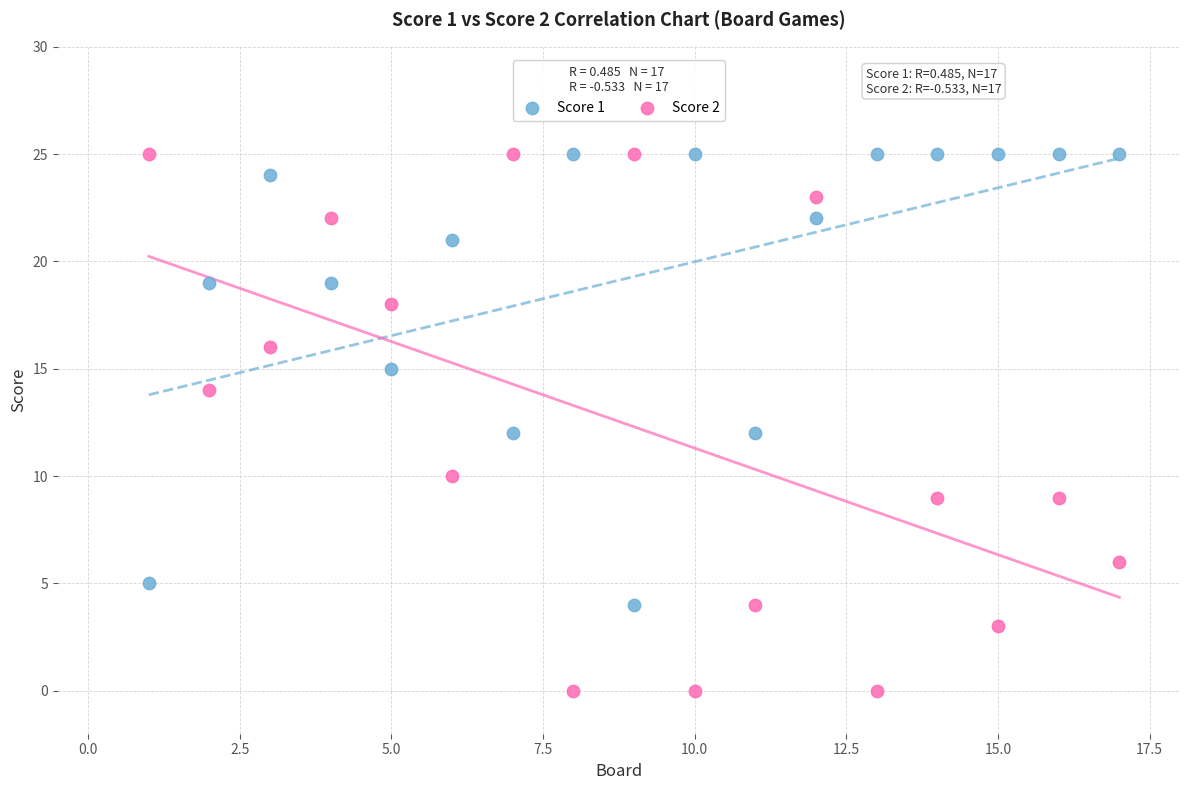

Which series reaches the minimum Y coordinate?

Score 2